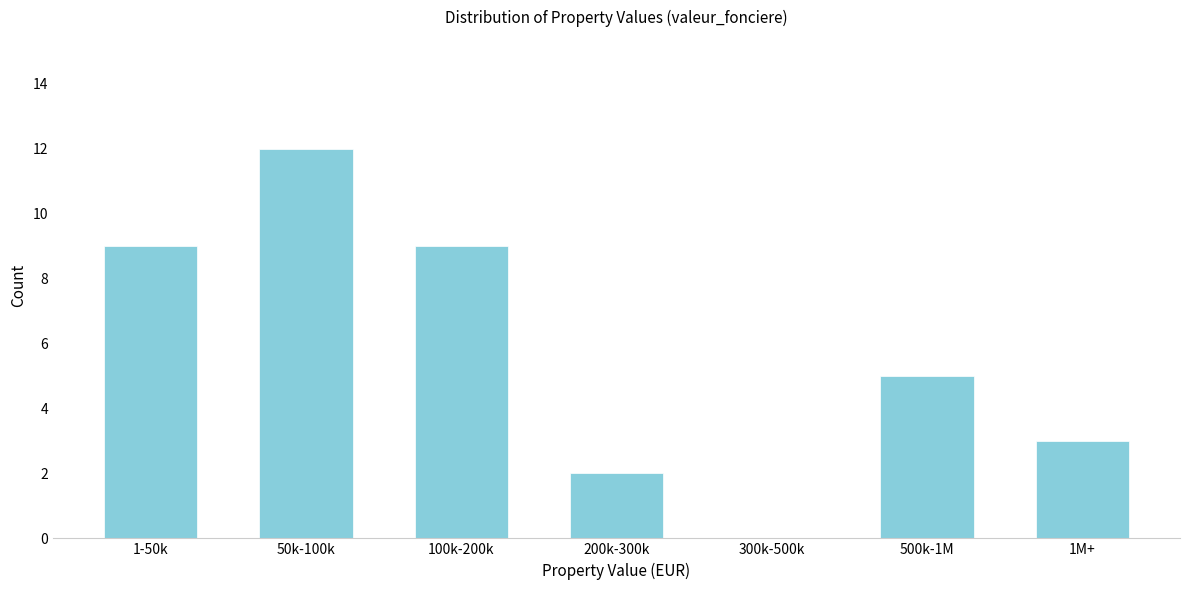

Reading left to right, what are all the values shown in this chart?

1-50k=9	50k-100k=12	100k-200k=9	200k-300k=2	300k-500k=0	500k-1M=5	1M+=3